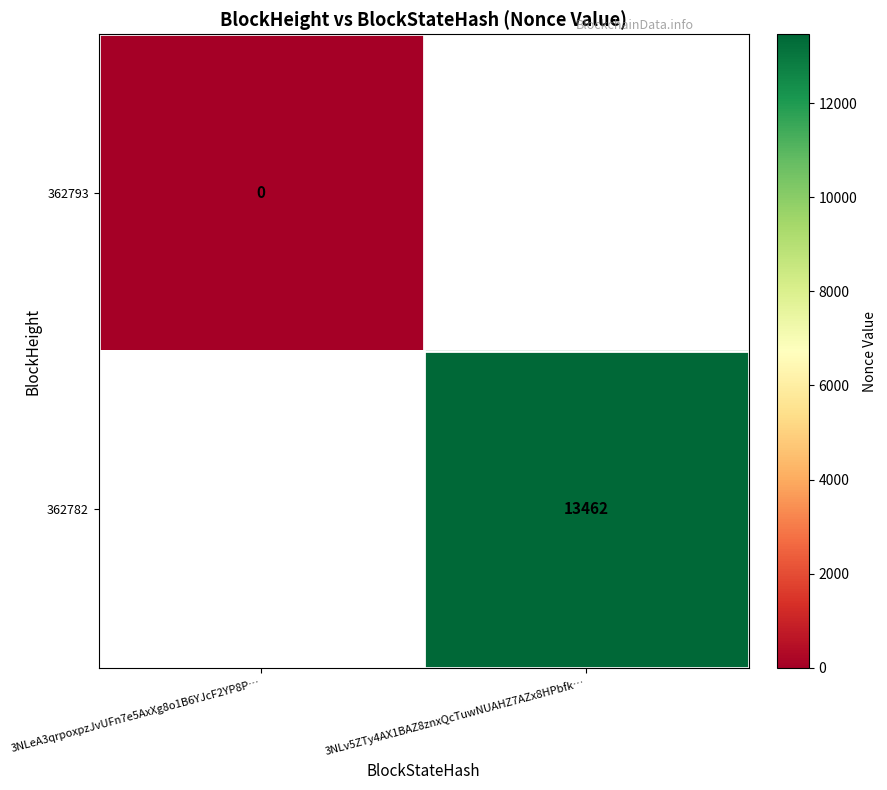

Is it true that 362782 equals 13462 at 3NLv5ZTy4AX1BAZ8znxQcTuwNUAHZ7AZx8HPbfk…?

True